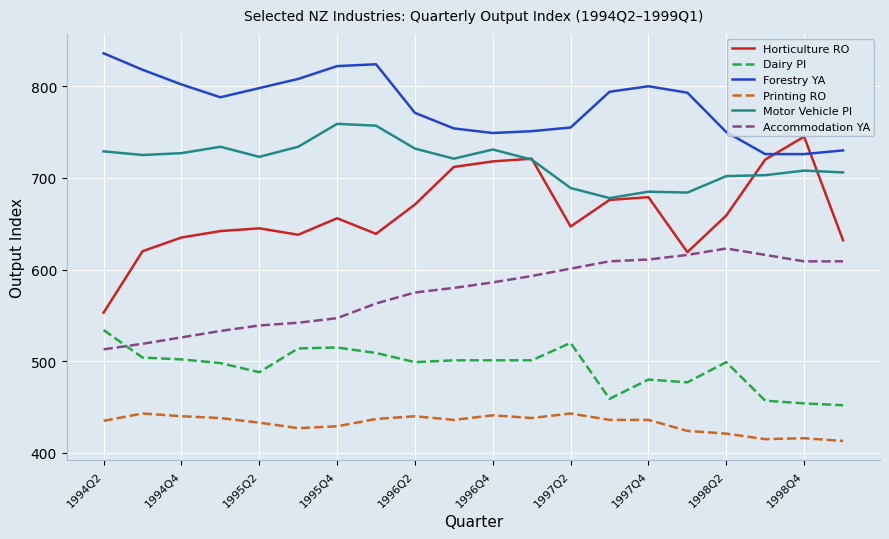

Which series has the largest total across all categories?

Forestry YA